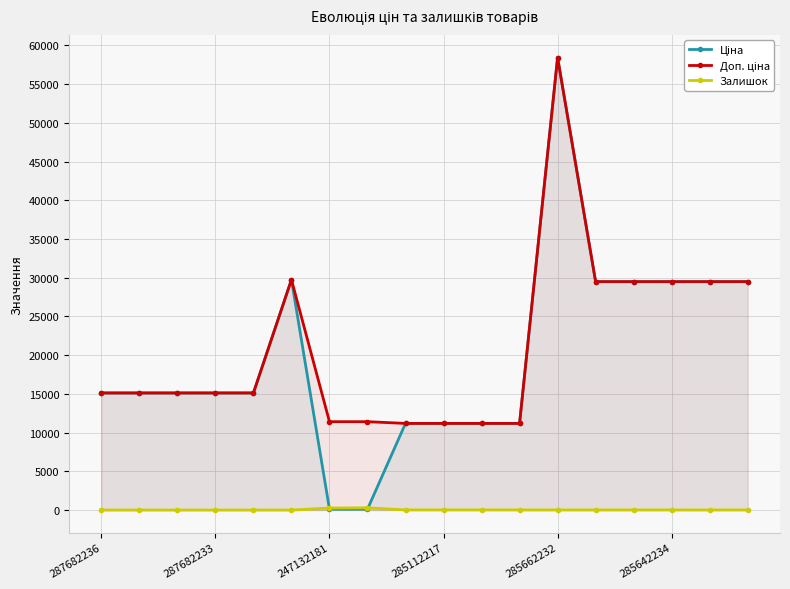

What is the greatest value displayed?

58426.5